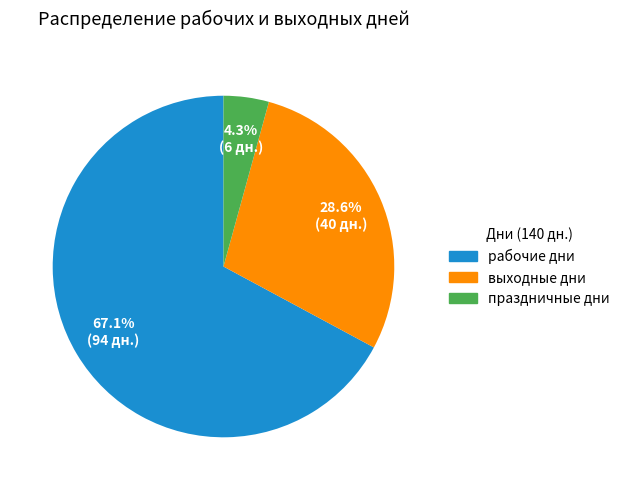

What percentage do рабочие дни and праздничные дни together represent?

71.4%